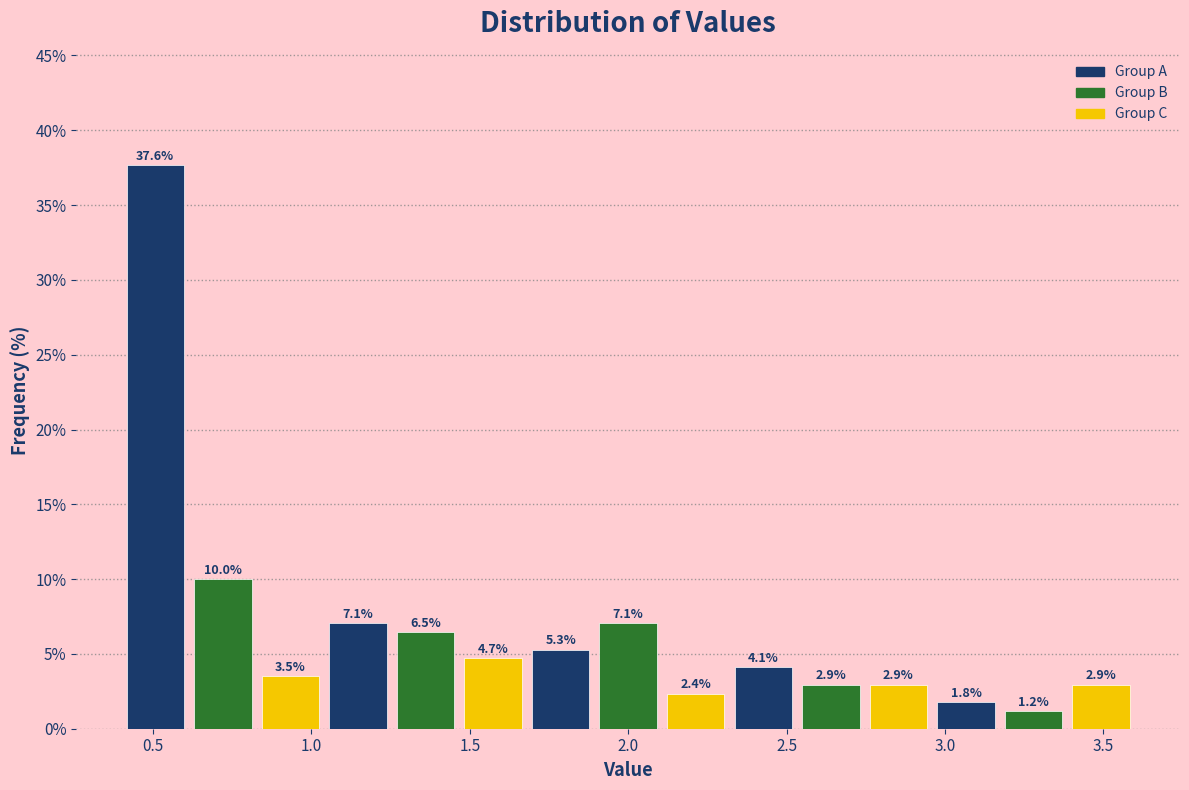

Which range on the x-axis has the tallest bar?

0.40 to 0.60